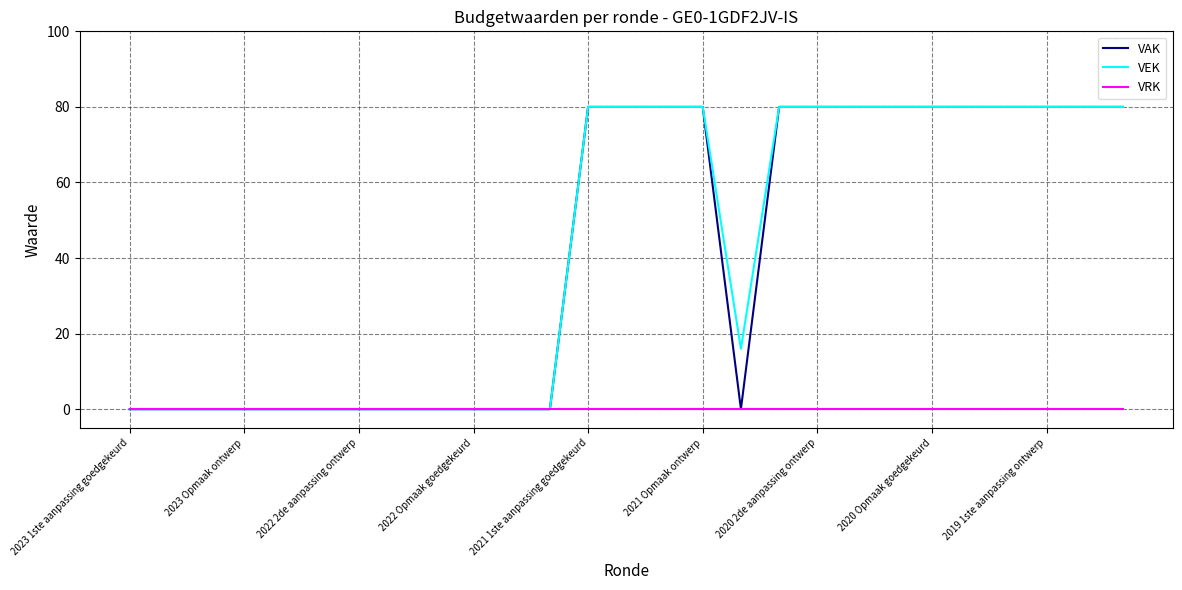

What is the greatest value displayed?

80